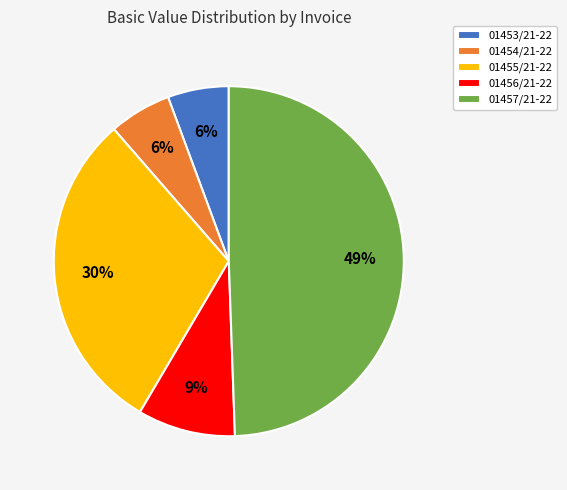

How many slices are in this pie chart?

5